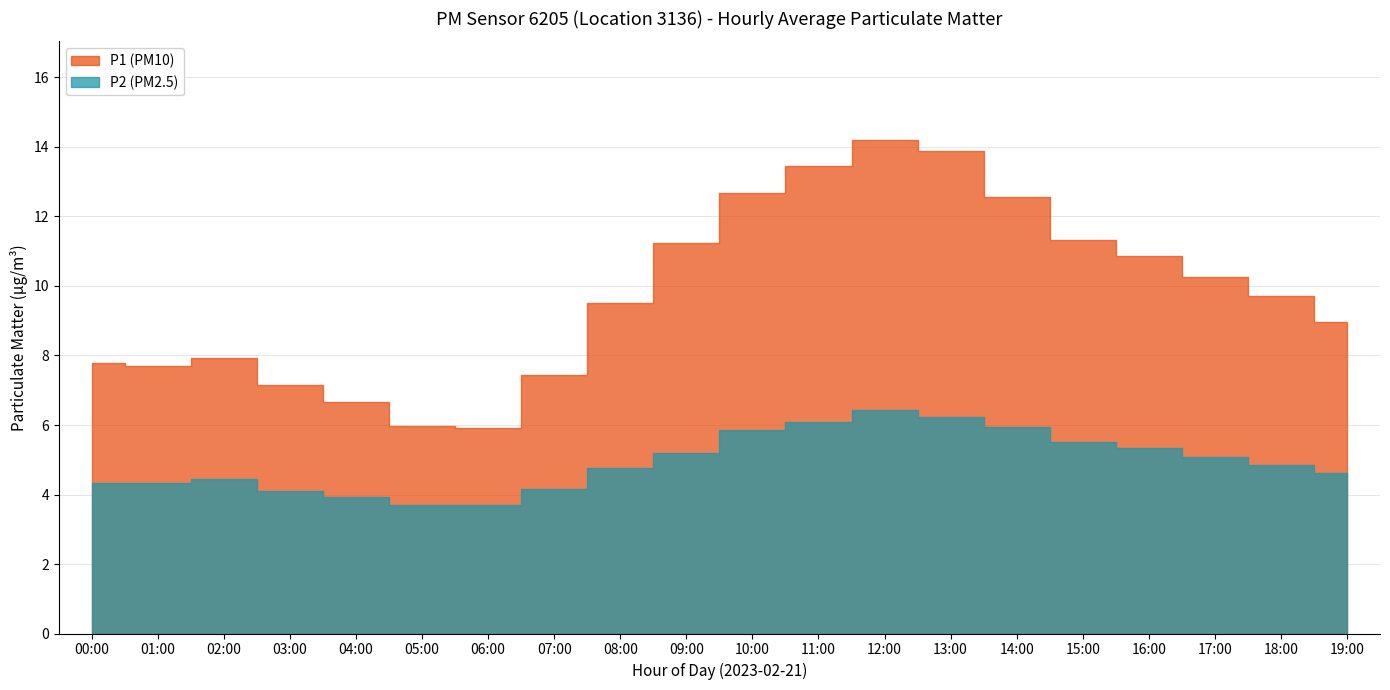

True or false: P1 has more than 0 points higher than both neighbors.

True